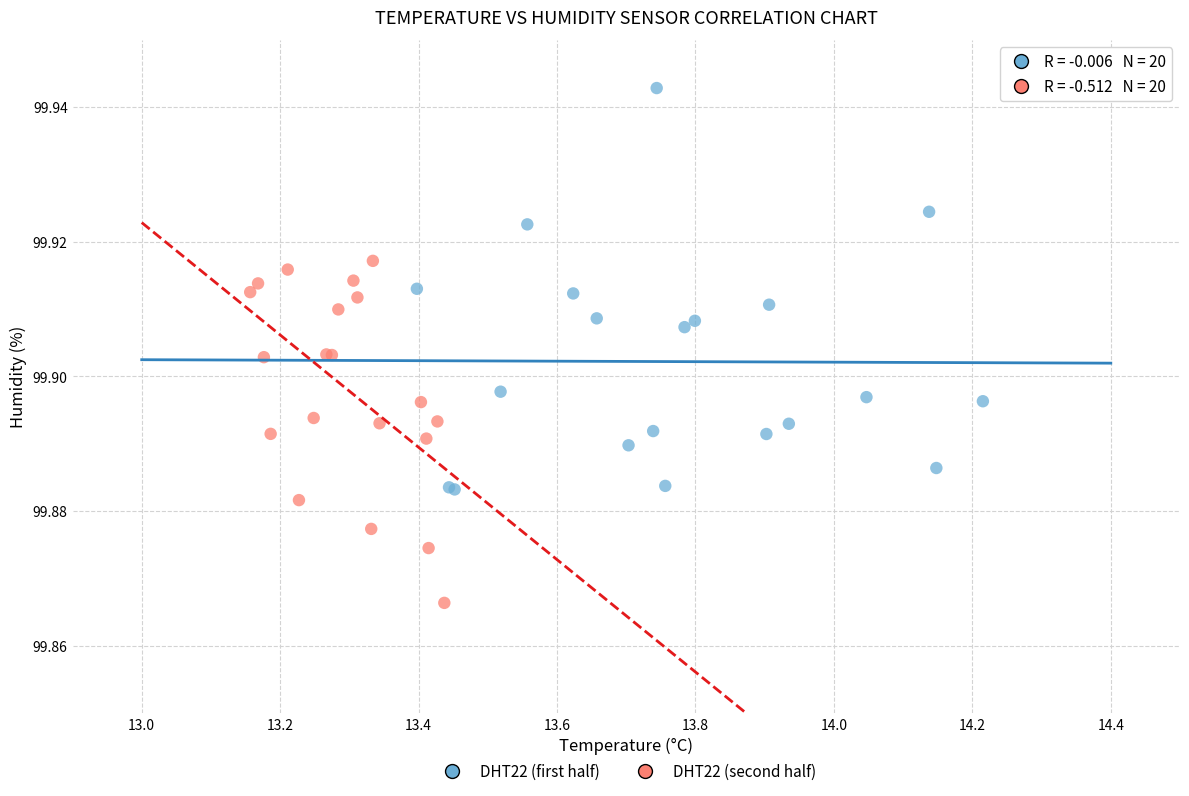

What are all the series names shown in the legend?

DHT22 (first half), DHT22 (second half)